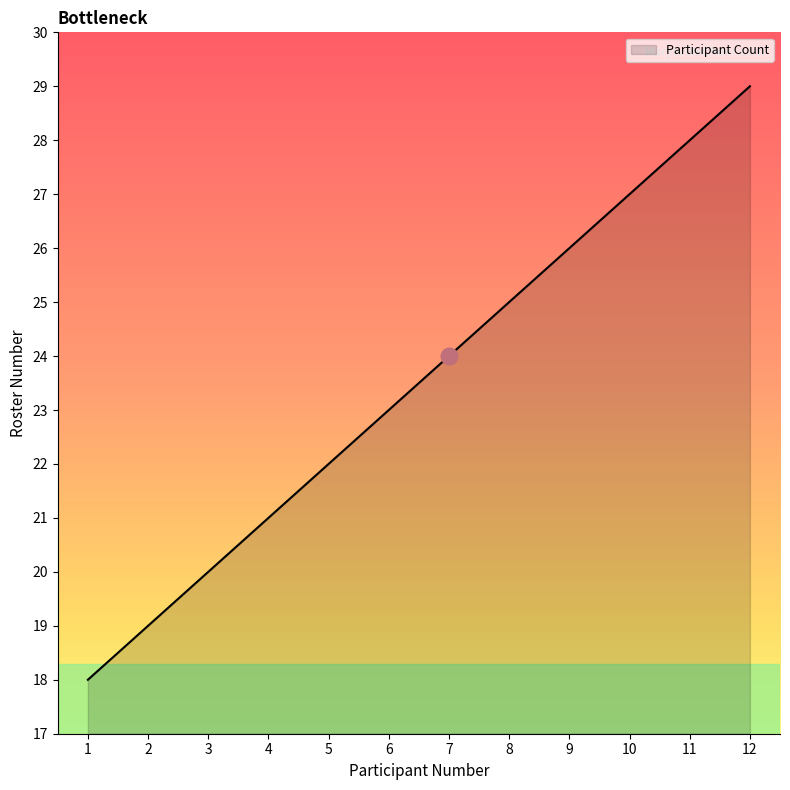

Is it true that the value at 1 is 12?

False